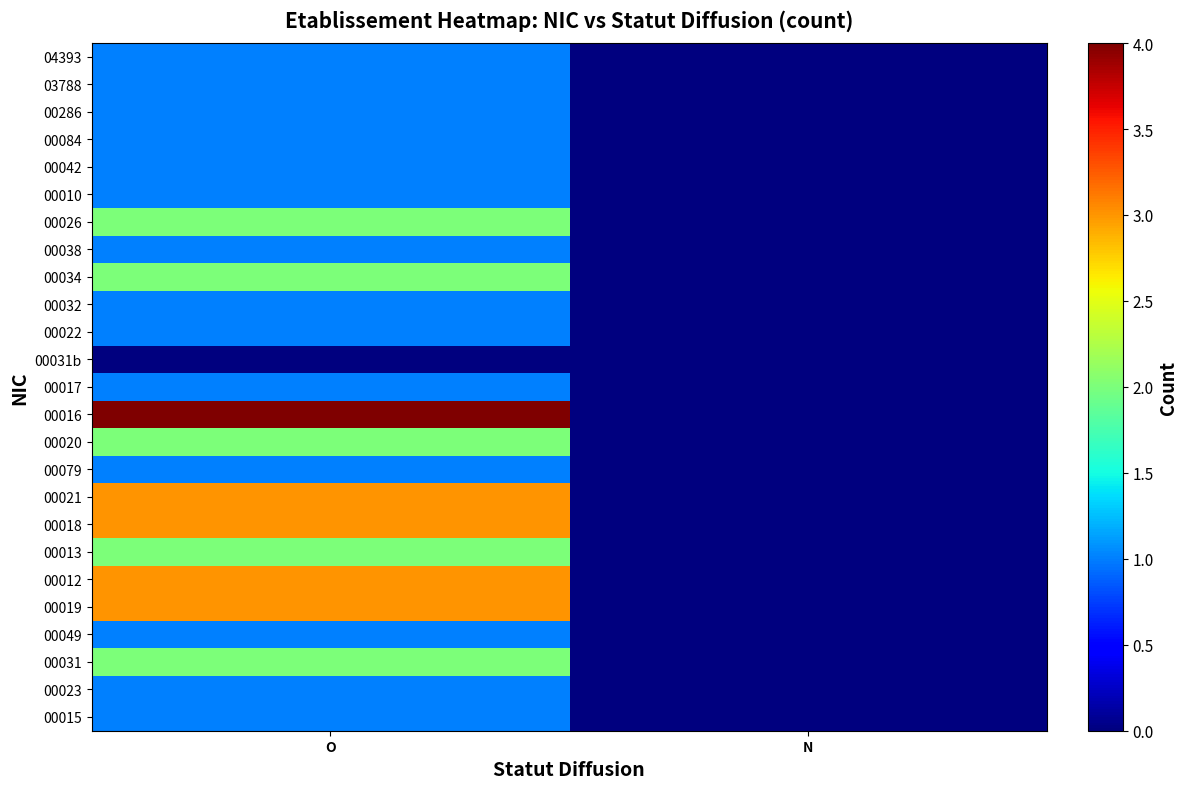

Reading left to right, transcribe all the data shown in this chart.

00015: O=1	N=0
00023: O=1	N=0
00031: O=2	N=0
00049: O=1	N=0
00019: O=3	N=0
00012: O=3	N=0
00013: O=2	N=0
00018: O=3	N=0
00021: O=3	N=0
00079: O=1	N=0
00020: O=2	N=0
00016: O=4	N=0
00017: O=1	N=0
00031b: O=0	N=0
00022: O=1	N=0
00032: O=1	N=0
00034: O=2	N=0
00038: O=1	N=0
00026: O=2	N=0
00010: O=1	N=0
00042: O=1	N=0
00084: O=1	N=0
00286: O=1	N=0
03788: O=1	N=0
04393: O=1	N=0